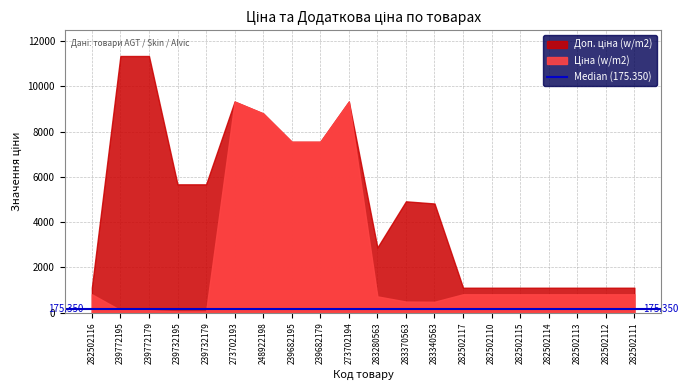

The Ціна series shows 491.7 at 283370563. True or false?

True